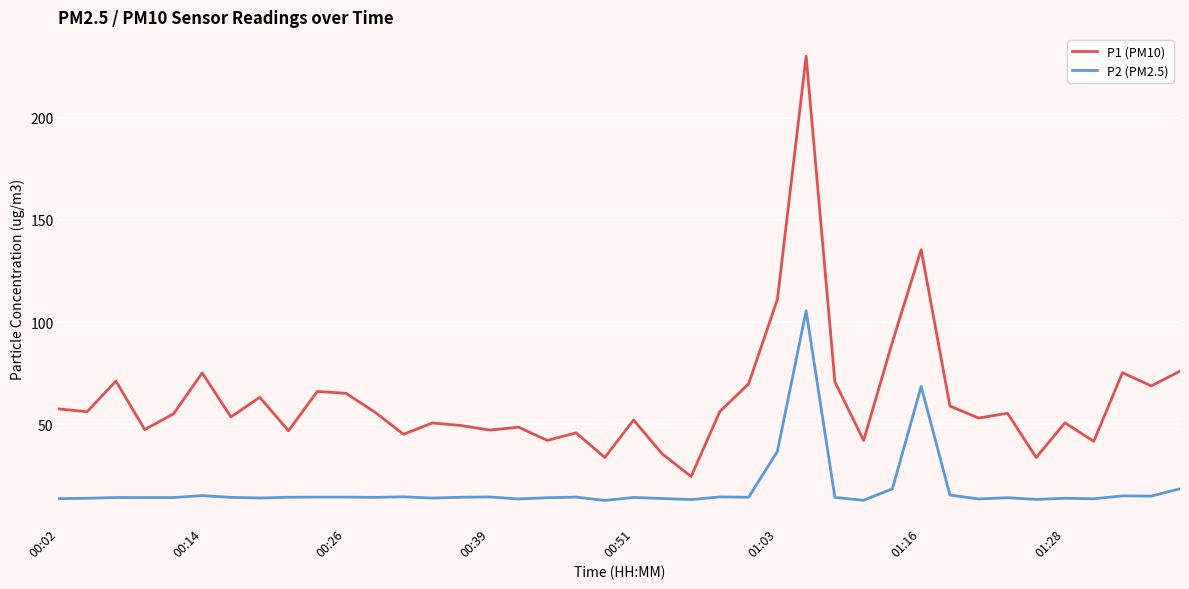

True or false: P1 (PM10) and P2 (PM2.5) intersect in this chart.

False